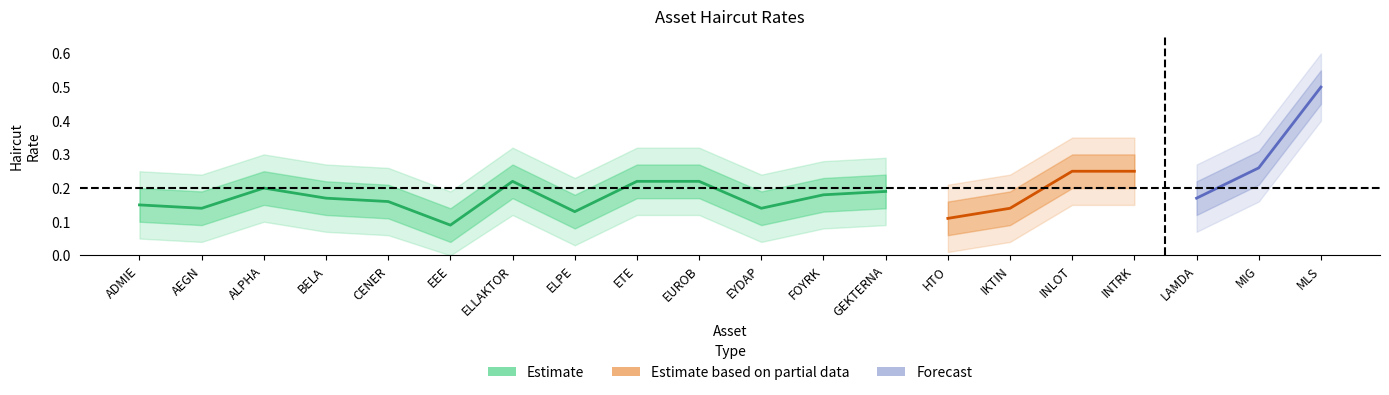

True or false: Haircut and Haircut_lower2 cross at least once.

False